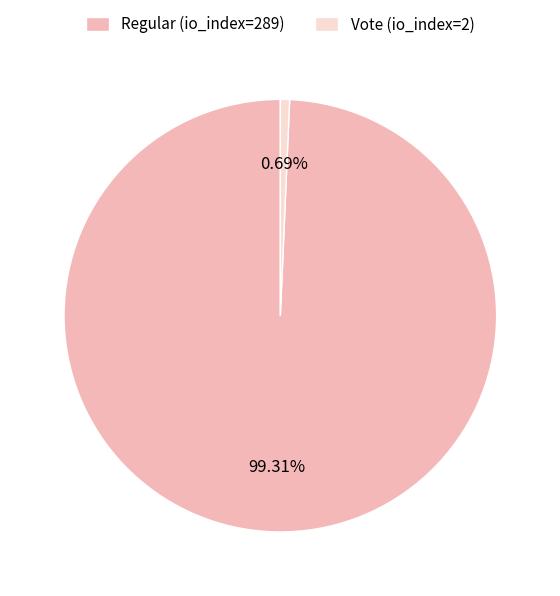

How many segments does this pie chart have?

2